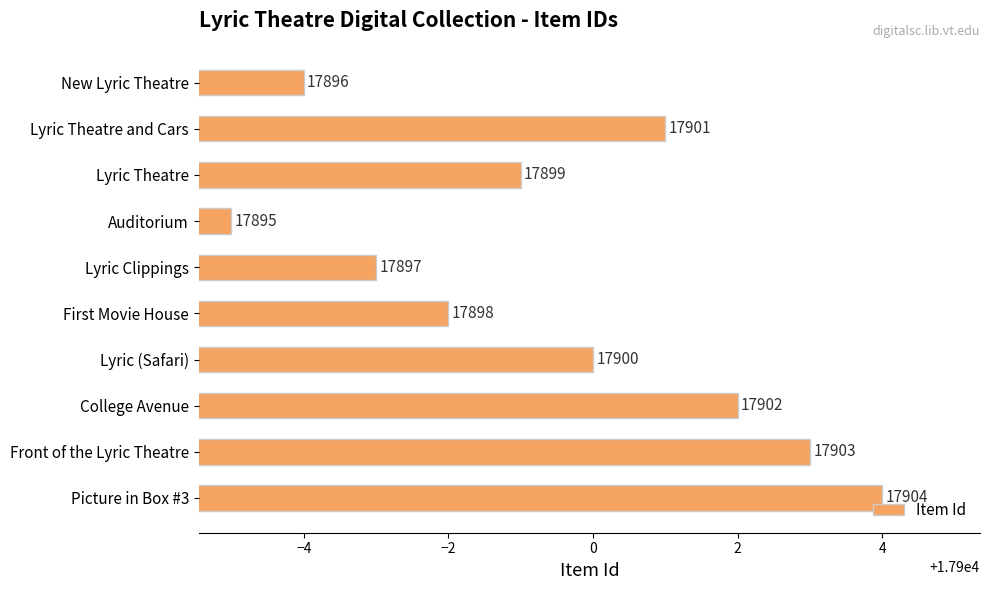

Count the number of categories in the chart.

10